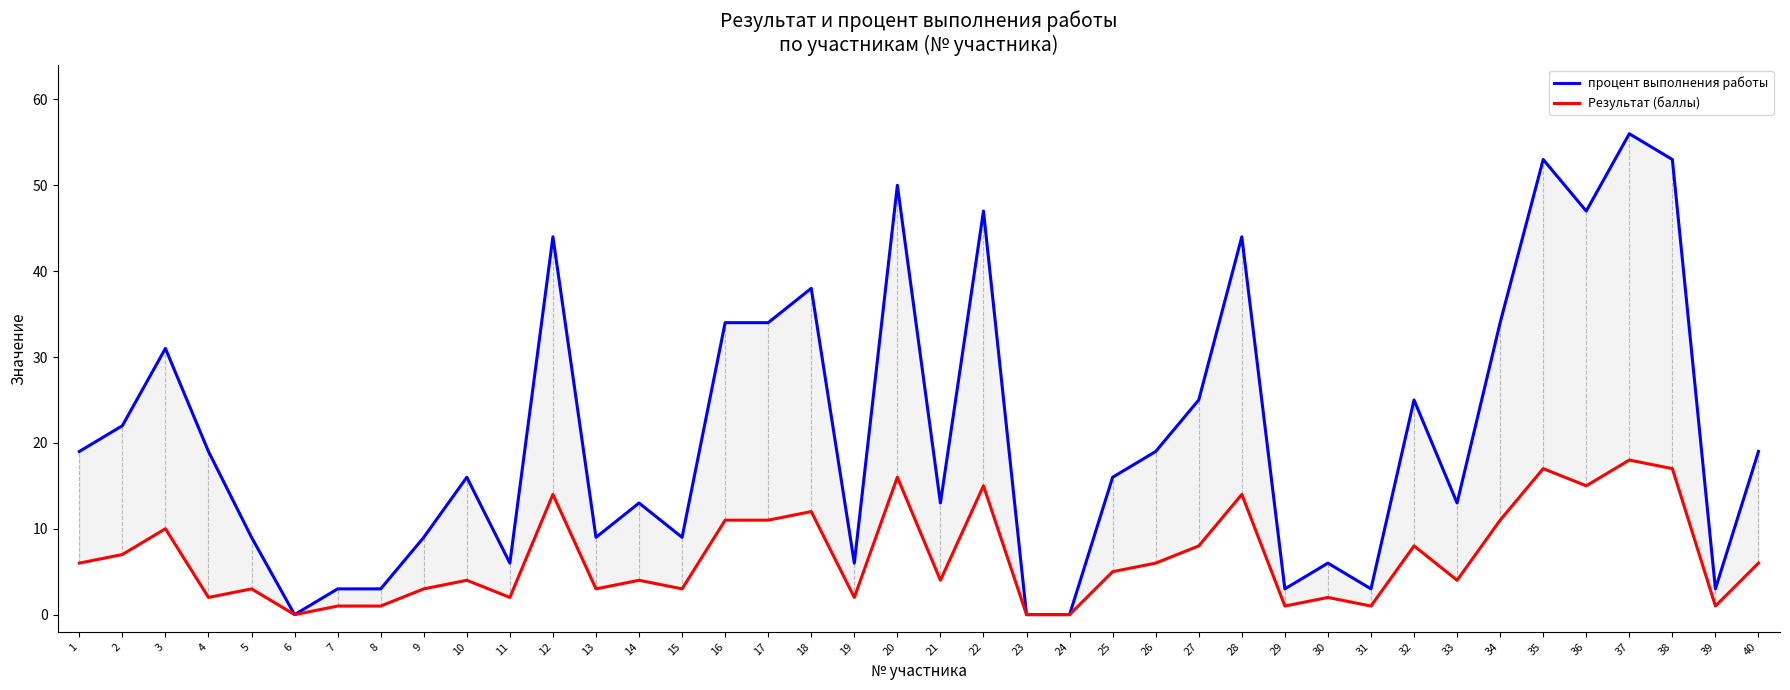

True or false: Результат (баллы) has a value of 2 at 4.

True